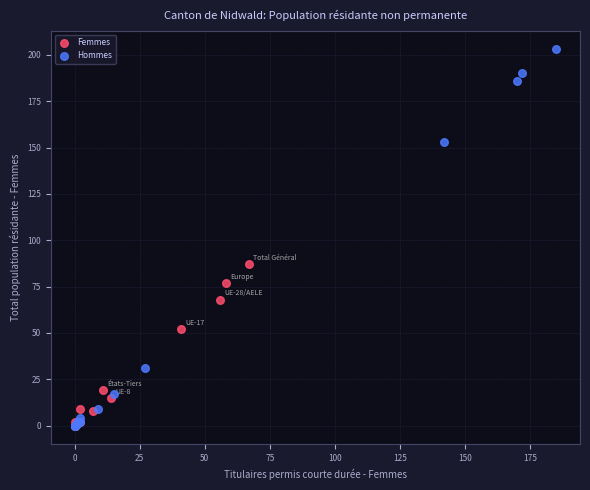

Which series has the widest spread of Y values?

Hommes